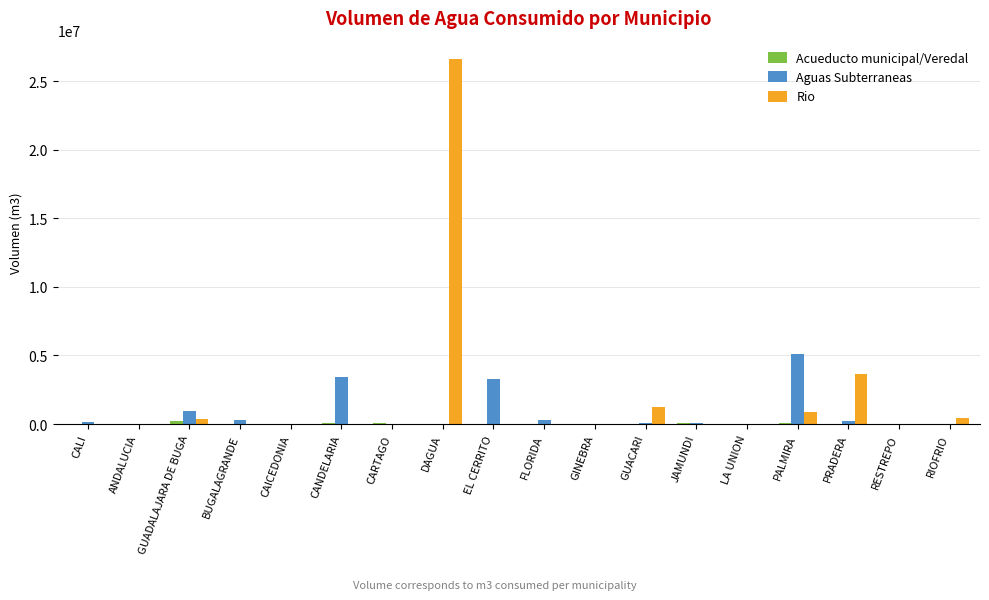

What is the highest value of the Aguas Subterraneas series?

5116221.5